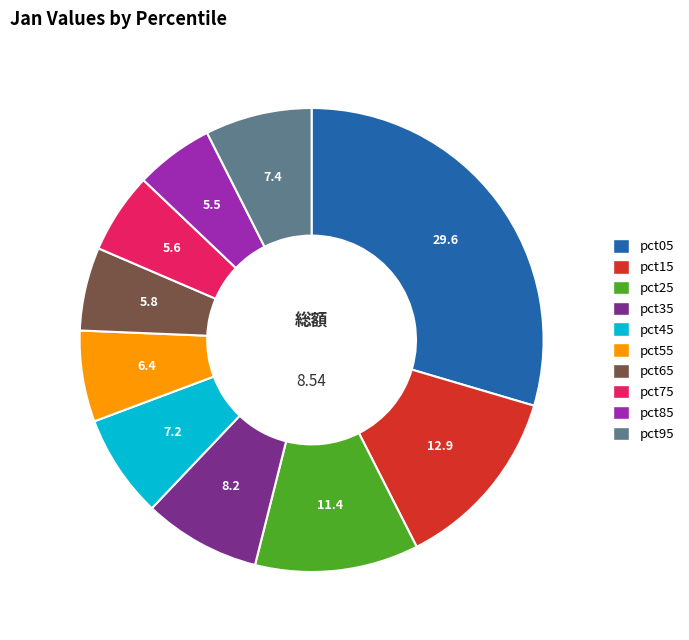

Combined, do pct65 and pct15 account for over 50%?

No